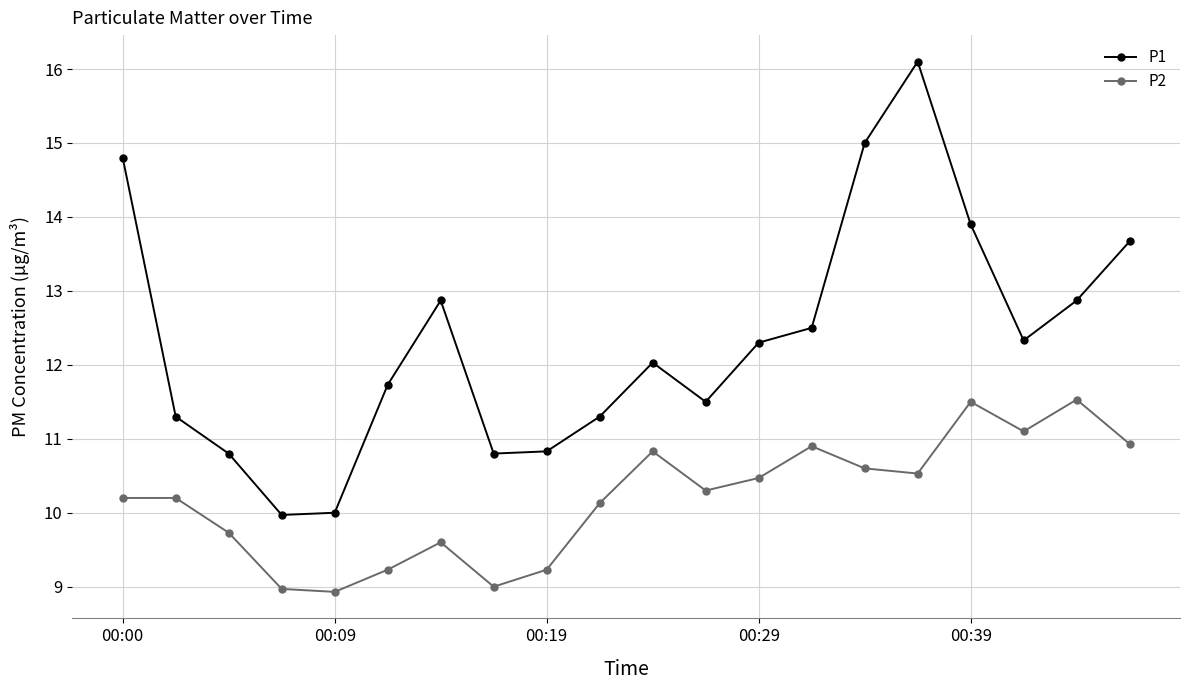

True or false: P2 and P1 intersect in this chart.

False